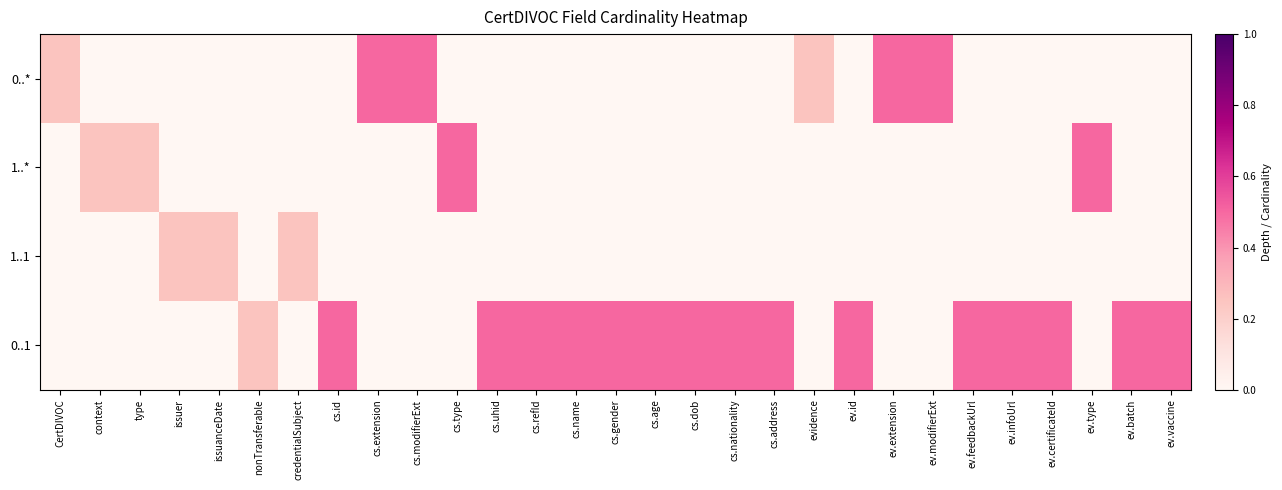

Which series has the largest total across all categories?

0..1